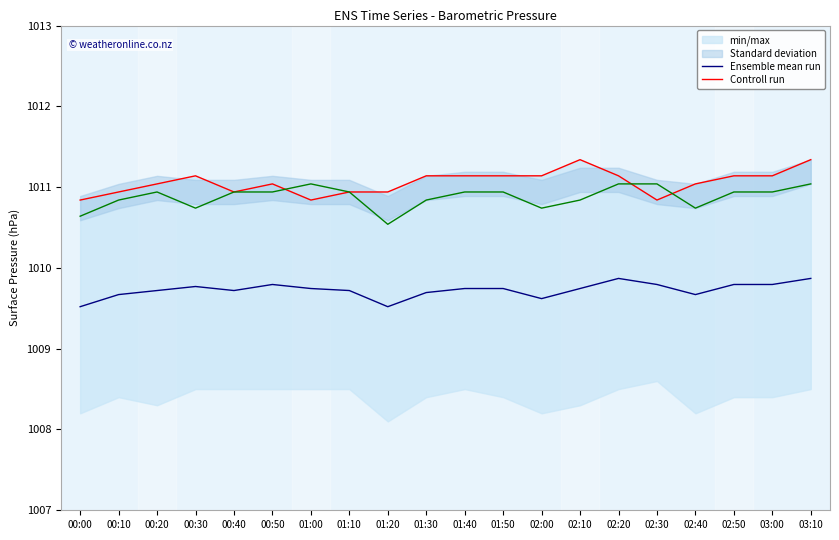

Which series has the largest total across all categories?

Controll run